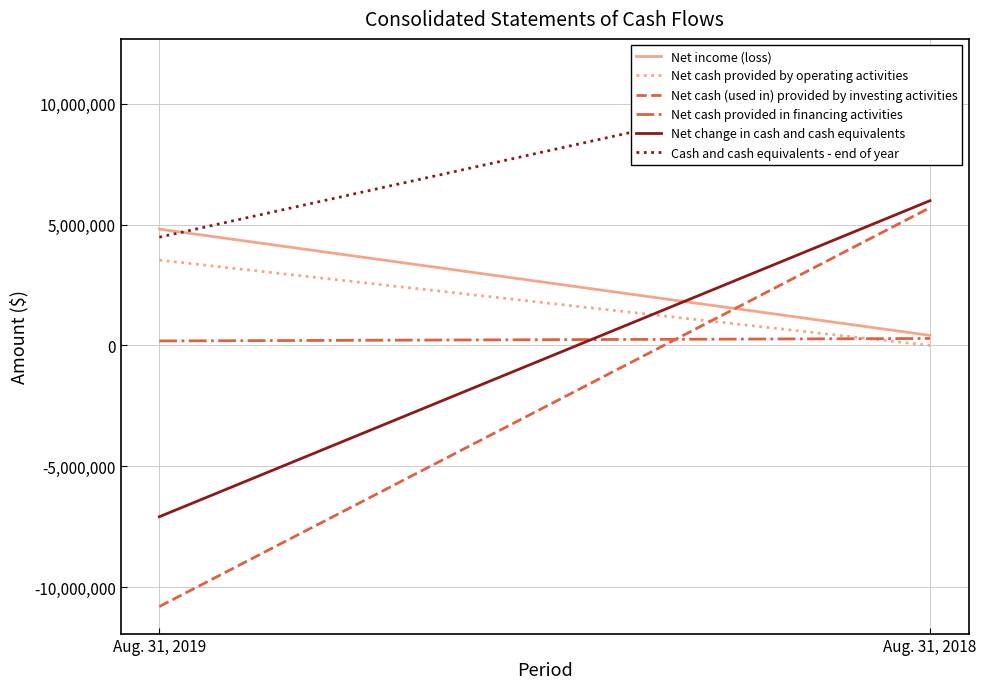

Reading left to right, what are all the values shown in this chart?

Net income (loss): Aug. 31, 2019=4811148	Aug. 31, 2018=414680
Net cash provided by operating activities: Aug. 31, 2019=3530527	Aug. 31, 2018=482
Net cash (used in) provided by investing activities: Aug. 31, 2019=-10803751	Aug. 31, 2018=5700752
Net cash provided in financing activities: Aug. 31, 2019=186205	Aug. 31, 2018=287981
Net change in cash and cash equivalents: Aug. 31, 2019=-7087019	Aug. 31, 2018=5989215
Cash and cash equivalents - end of year: Aug. 31, 2019=4478019	Aug. 31, 2018=11565038